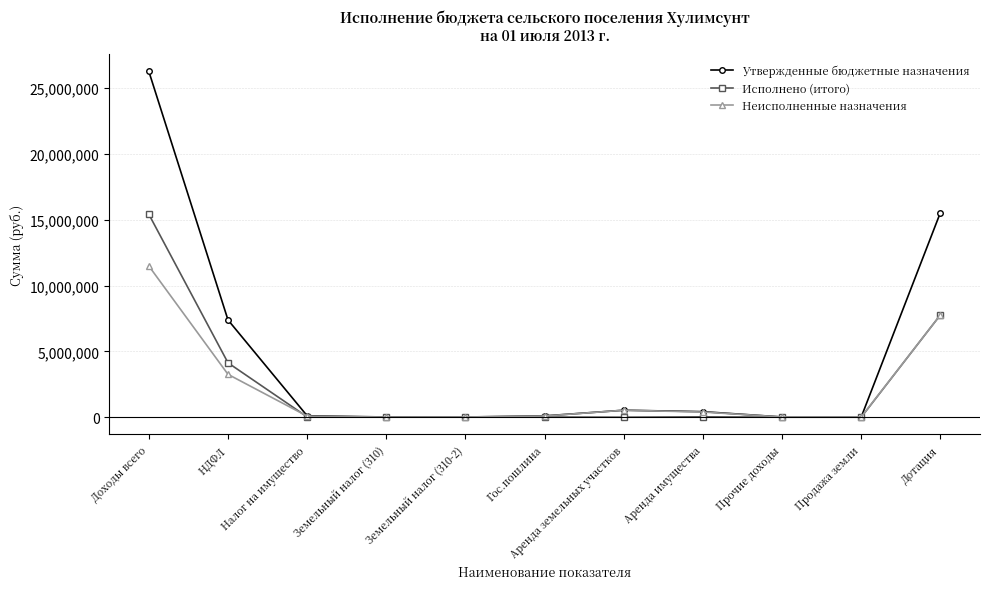

How many distinct data groups are displayed?

3